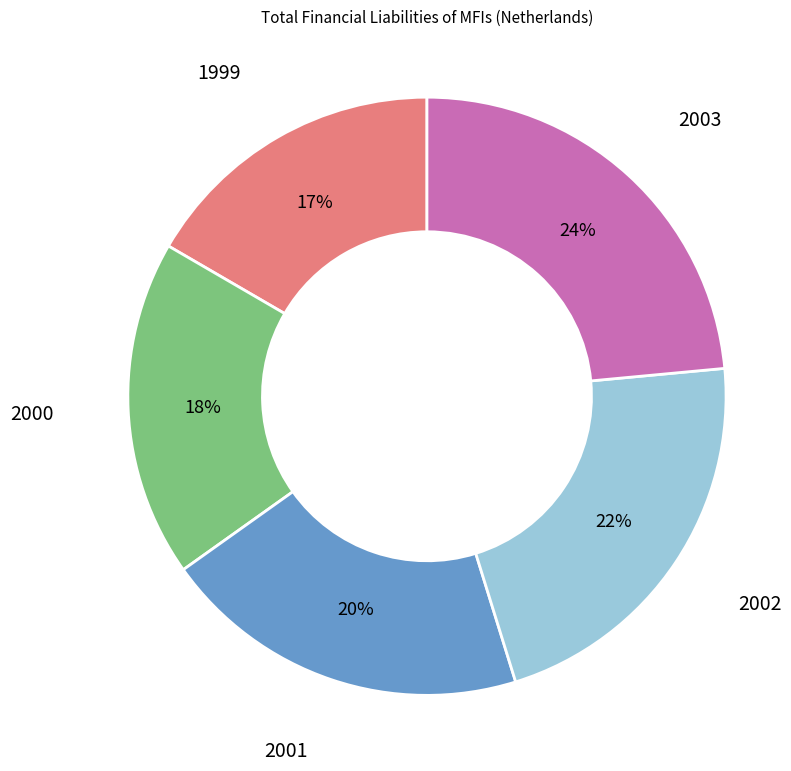

To the nearest percent, what is the difference between the largest and smallest slice percentages?

7%